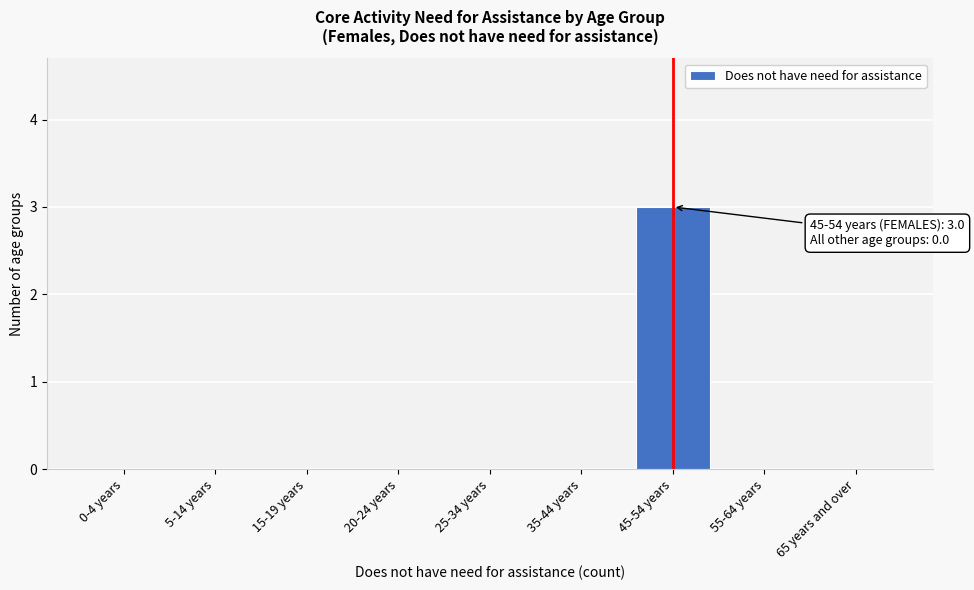

The value at 15-19 years is 1. True or false?

False